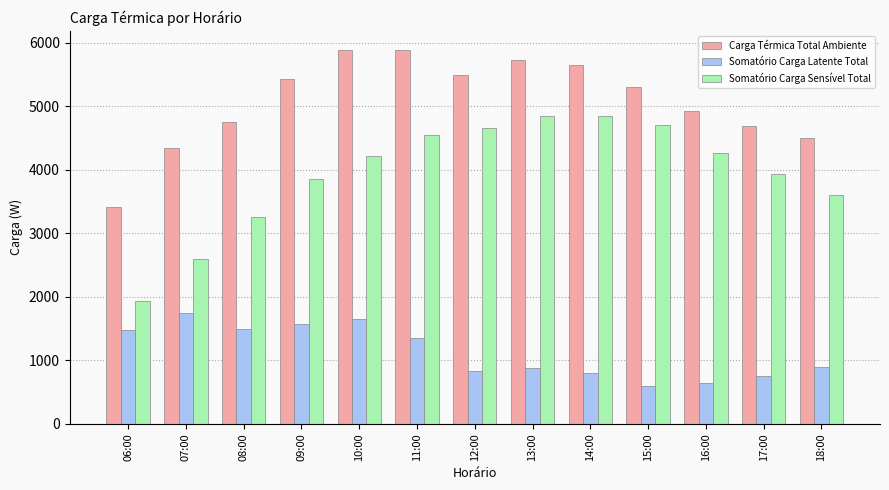

Which series has the widest spread of values?

Somatório Carga Sensível Total